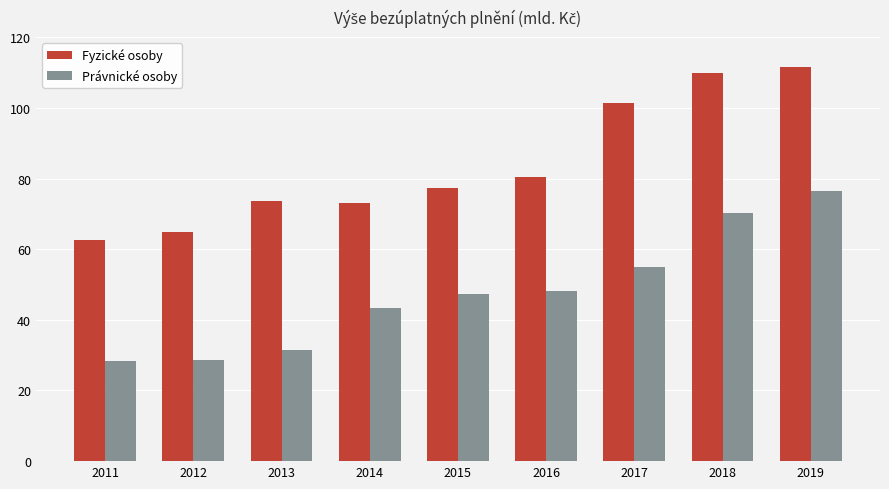

At which category does the chart reach its peak across all series?

2019